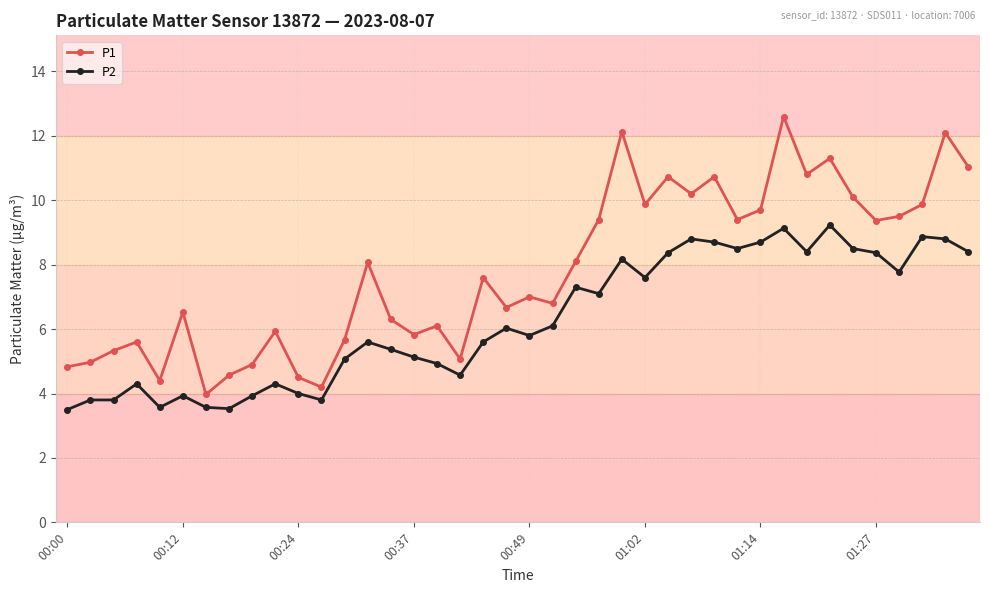

What is the average value of the P2 series?

6.3